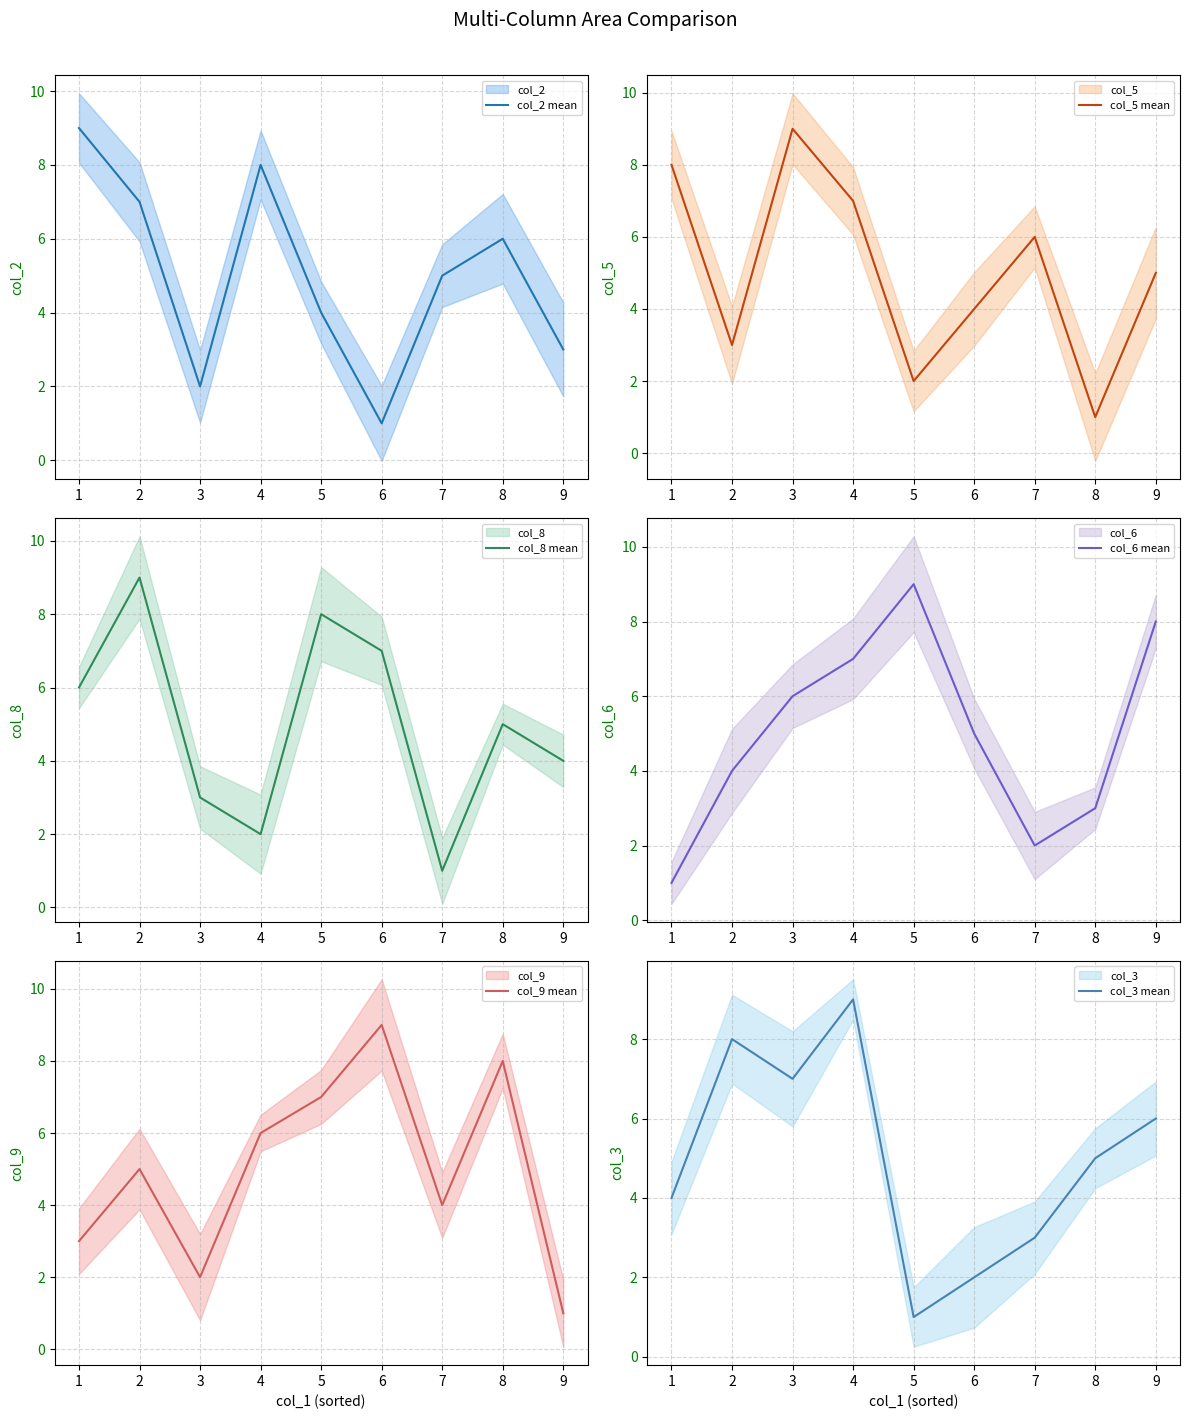

How many data points does each series have?

9